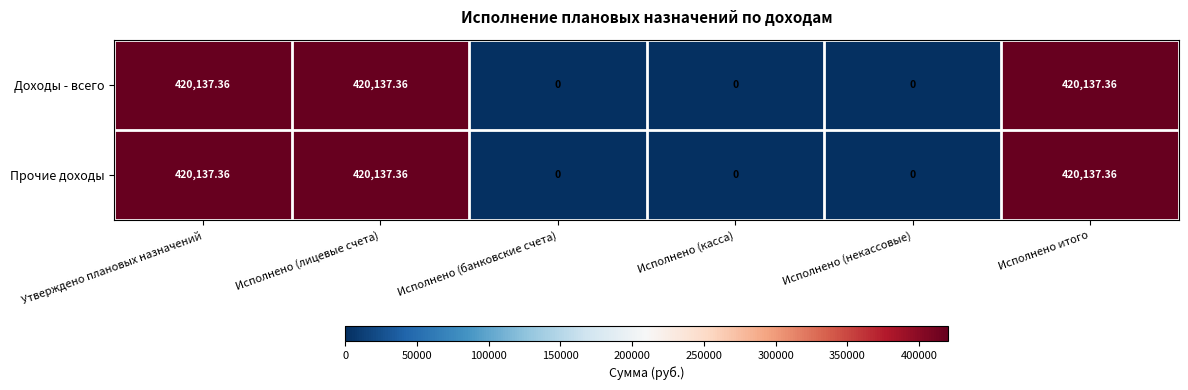

Where does the Доходы - всего series first go above 420137?

Утверждено плановых назначений